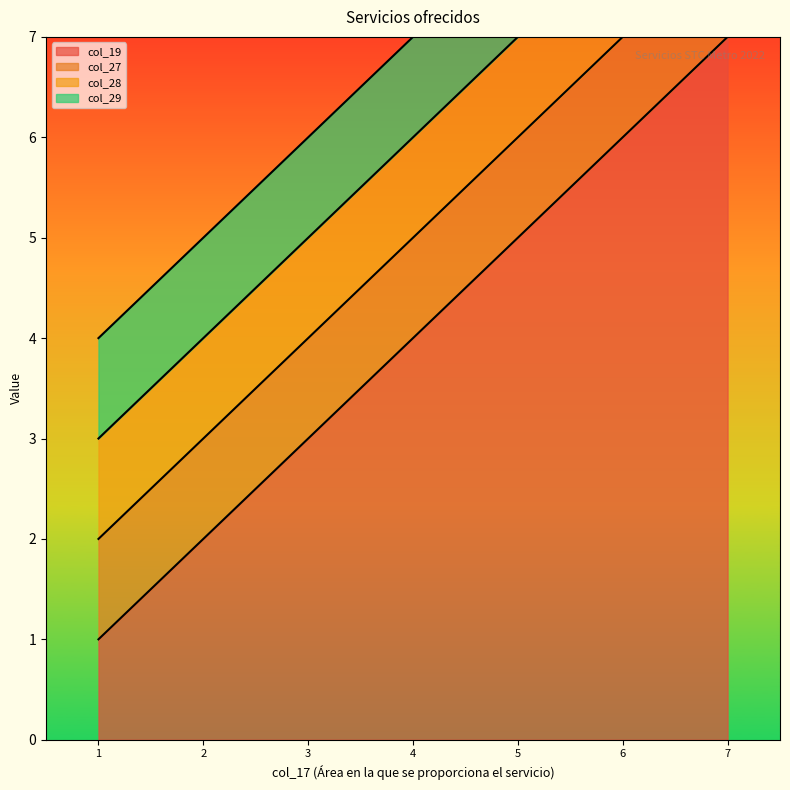

What is the lowest value of the col_28 series?

1